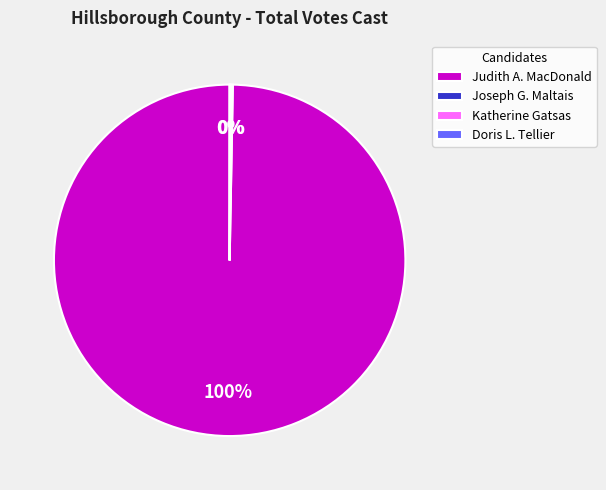

What is the majority slice?

Judith A. MacDonald